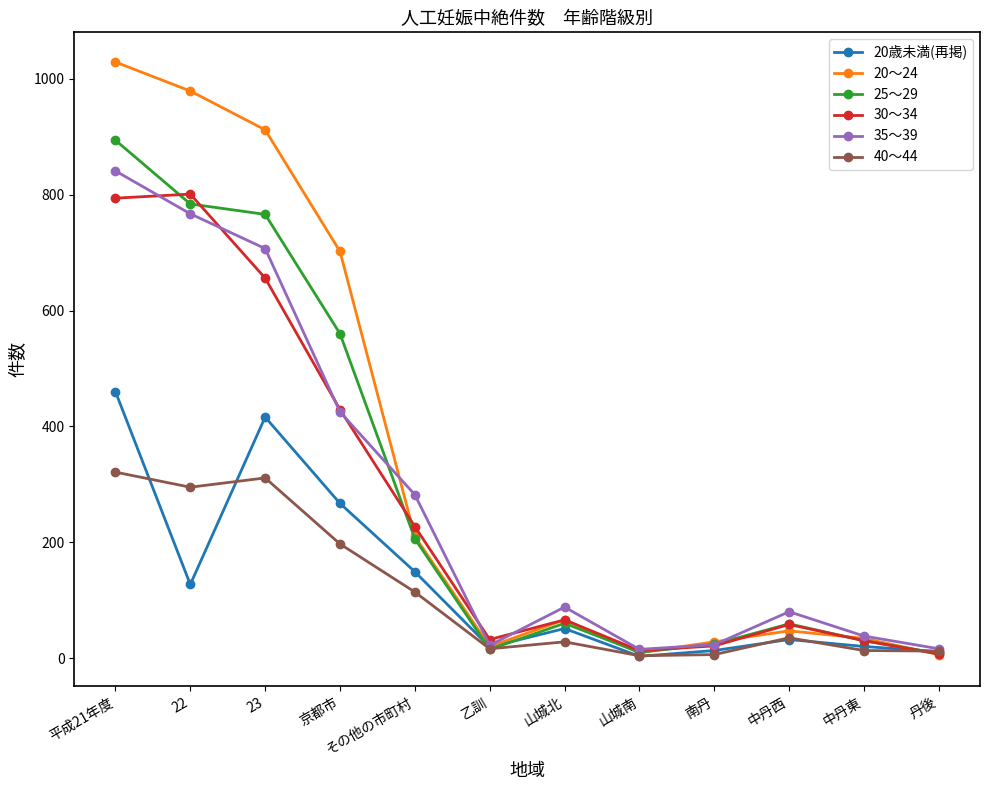

Which series has the largest range (max minus min)?

20～24